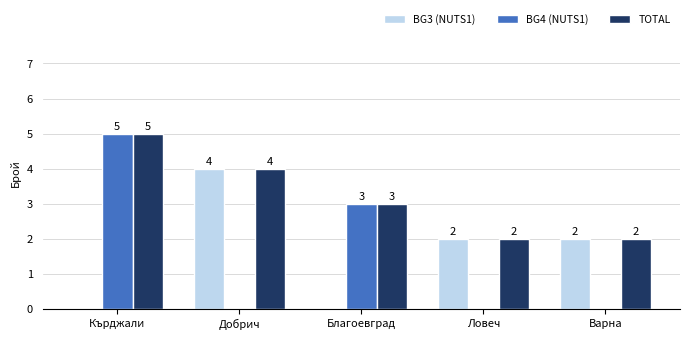

Which series has the widest spread of values?

BG4 (NUTS1)